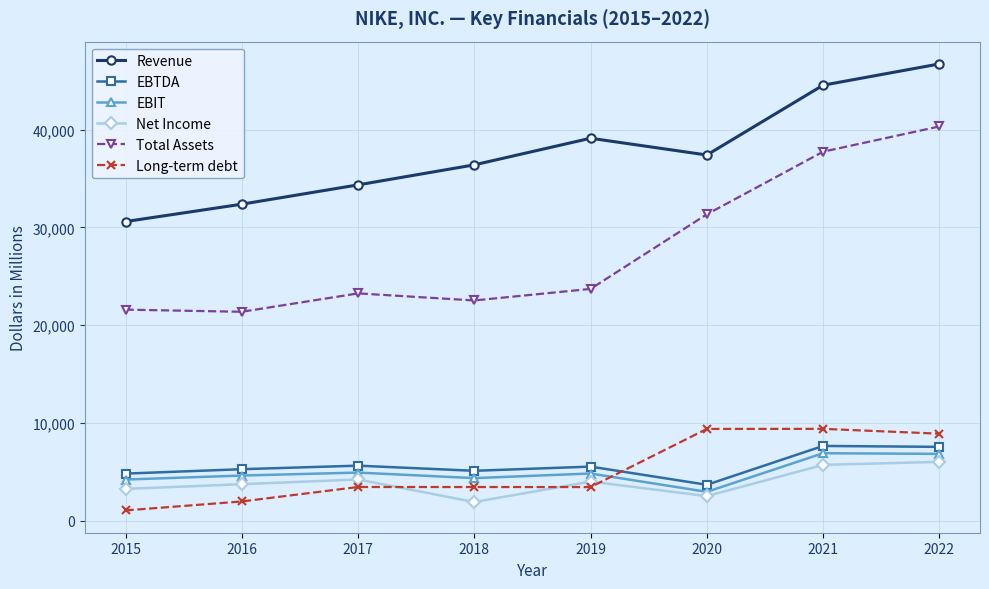

What is the total value across all series at 2018?

73839